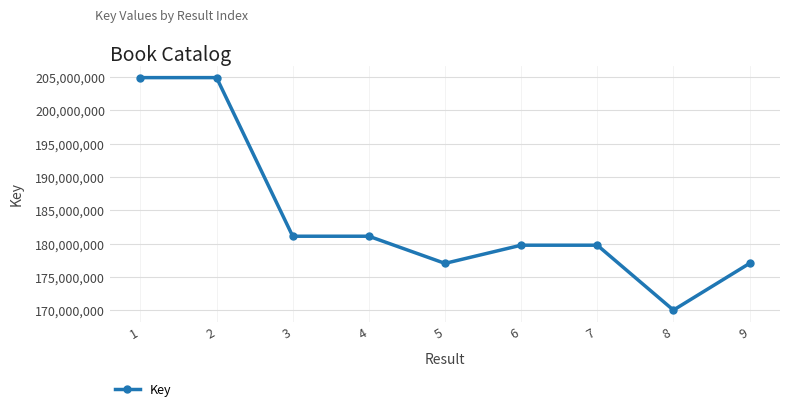

The chart shows a value of 170044823 at 8. True or false?

True